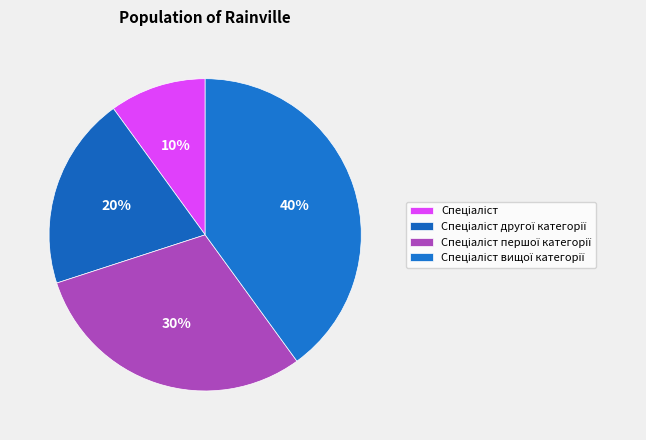

Count the number of slices in the pie.

4